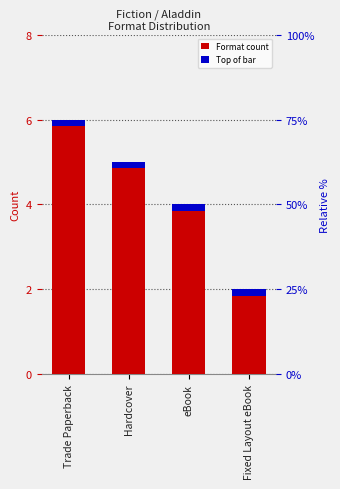

How many values exceed 5?

1